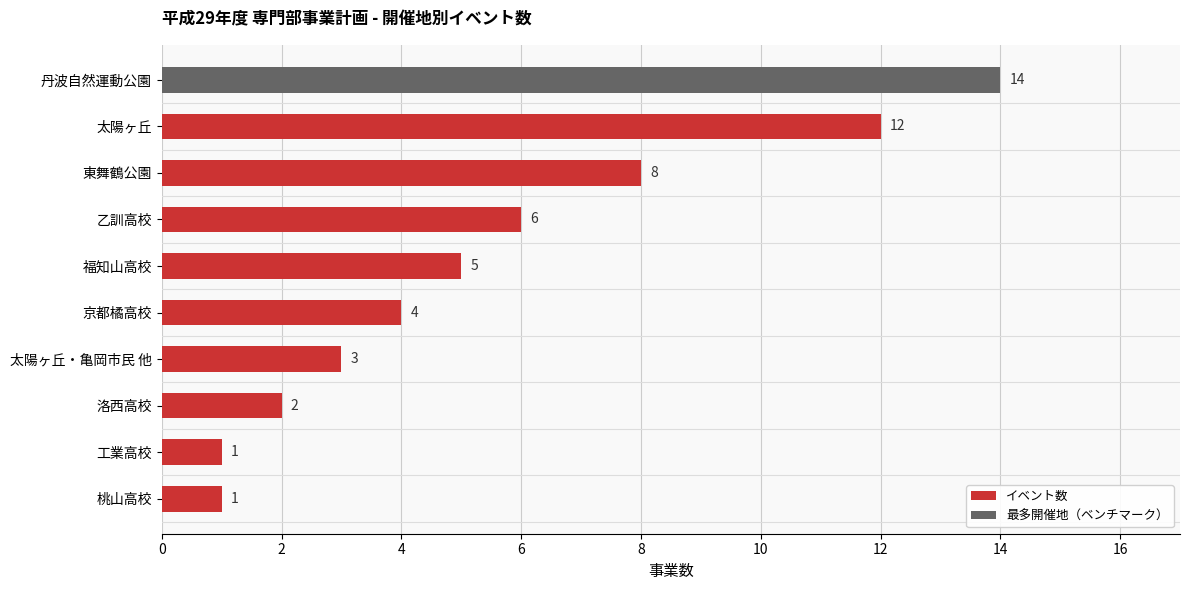

What is the minimum value shown in the chart?

1